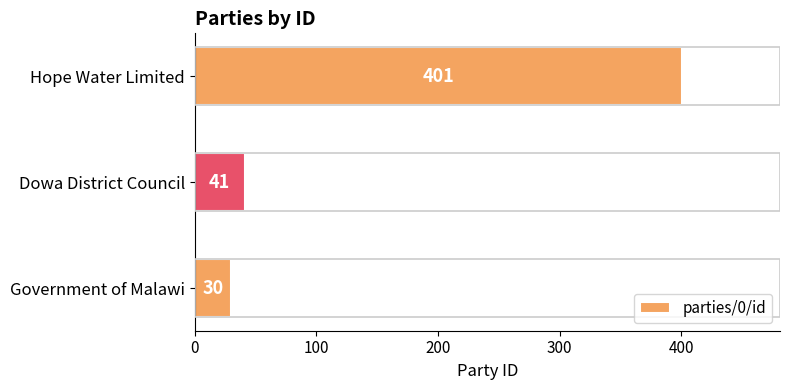

What is the average value?

157